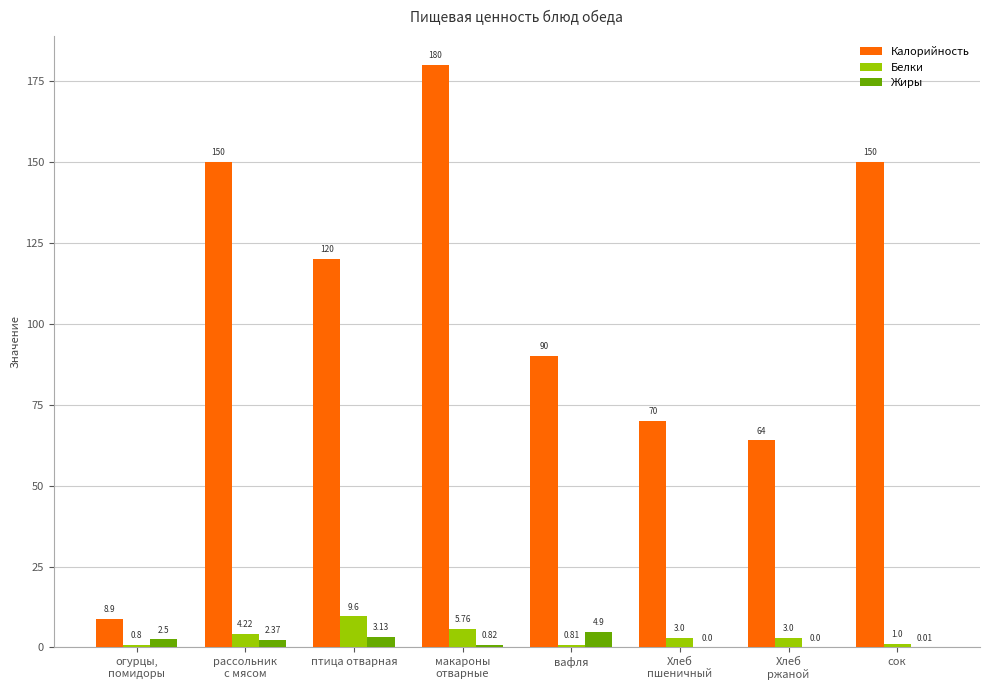

How many categories are shown in the chart?

8